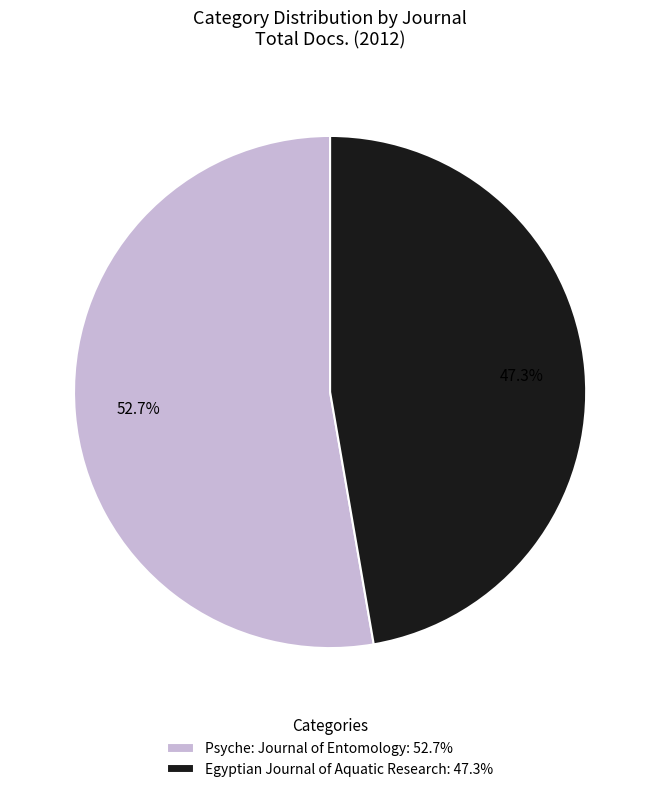

To the nearest percent, what is the difference between the largest and smallest slice percentages?

5%